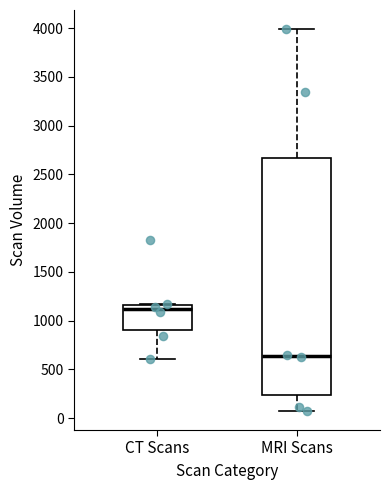

Reading left to right, transcribe this box plot: for each box, give where its median line is, the range the box spans, and where its two whiskers end, as read against the y-axis. The values are not printed on the chart, so give them approximately, as read against the axis.

CT Scans: median 1100, box 900 to 1150, whiskers 600 to 1150
MRI Scans: median 650, box 250 to 2650, whiskers 50 to 4000